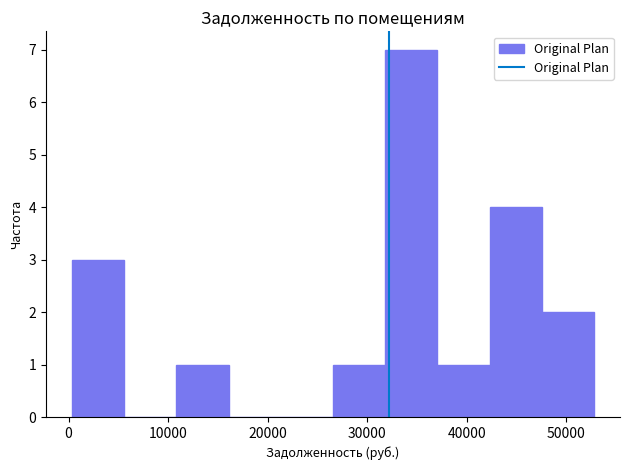

Reading left to right, transcribe this chart: for each bar, give the range it covers on the x-axis and its height. Neither the bar edges nor the heights are printed on the chart, so give them approximately, as read against the axes.

0 to 6000: 3
6000 to 11000: 0
11000 to 16000: 1
16000 to 21000: 0
21000 to 27000: 0
27000 to 32000: 1
32000 to 37000: 7
37000 to 42000: 1
42000 to 48000: 4
48000 to 53000: 2